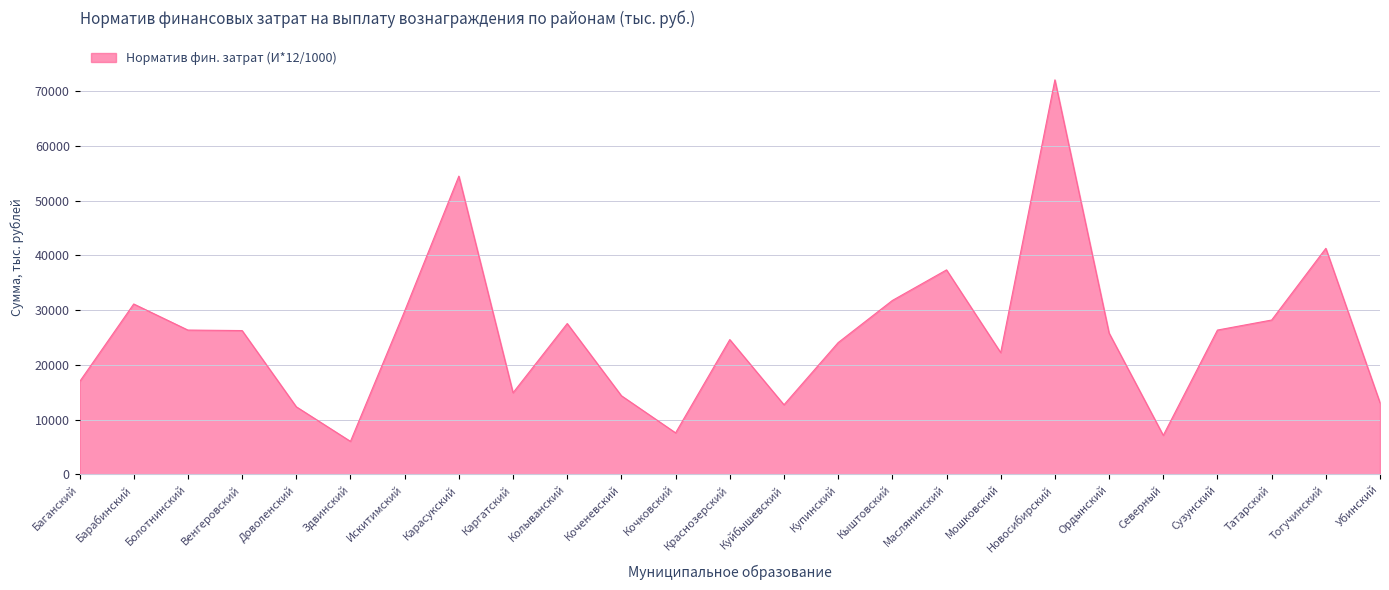

What is the change in value from Венгеровский to Татарский?

+1922.9